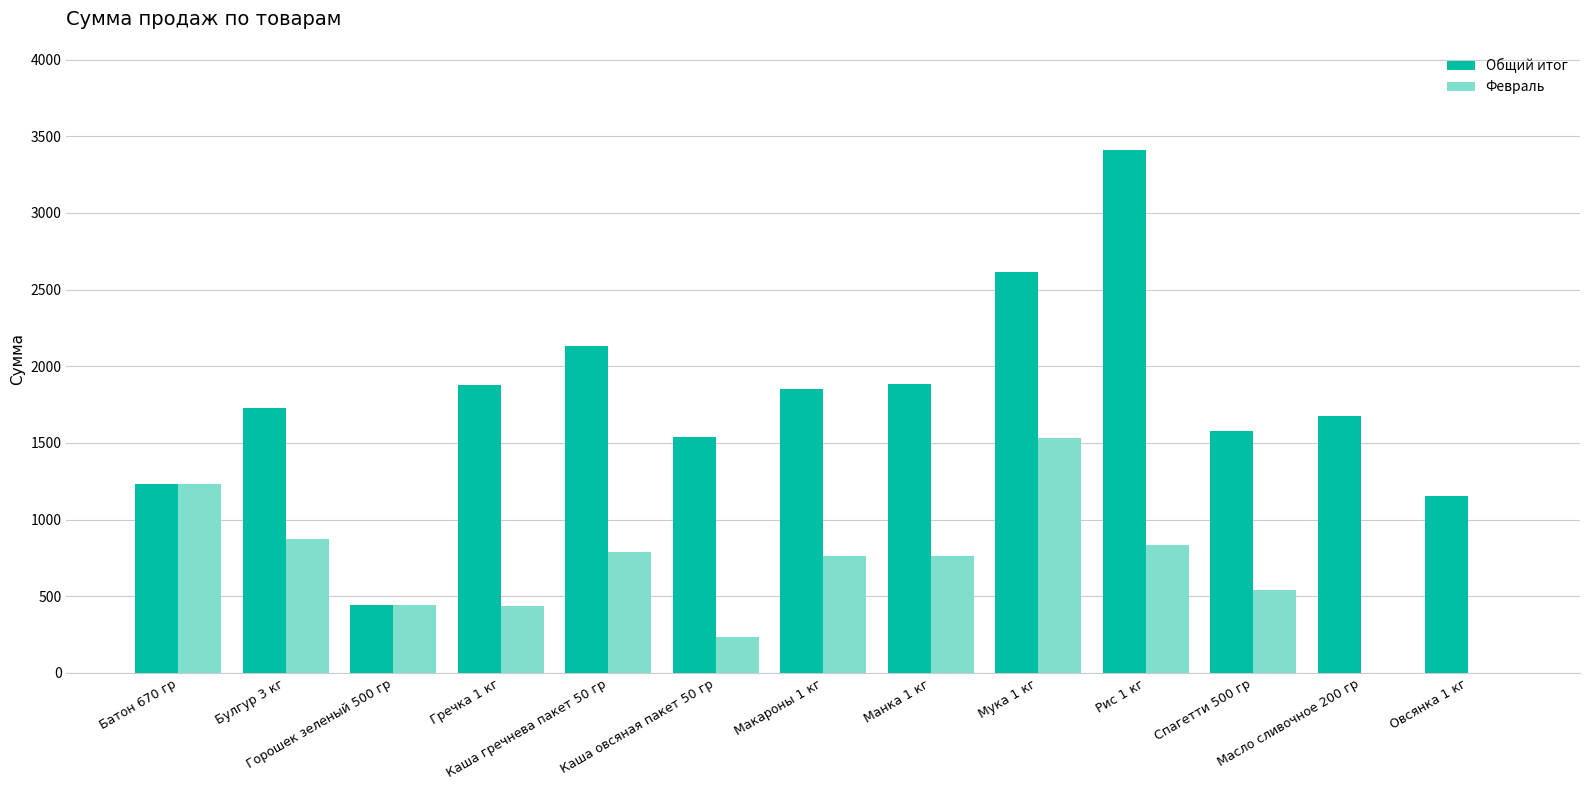

How many distinct data groups are displayed?

2